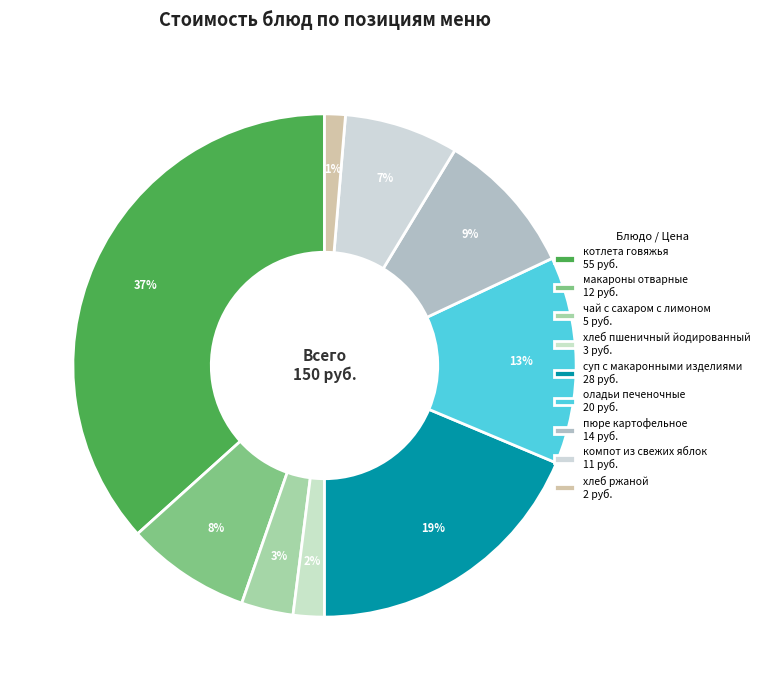

To the nearest percent, what percentage of the pie is котлета говяжья?

37%